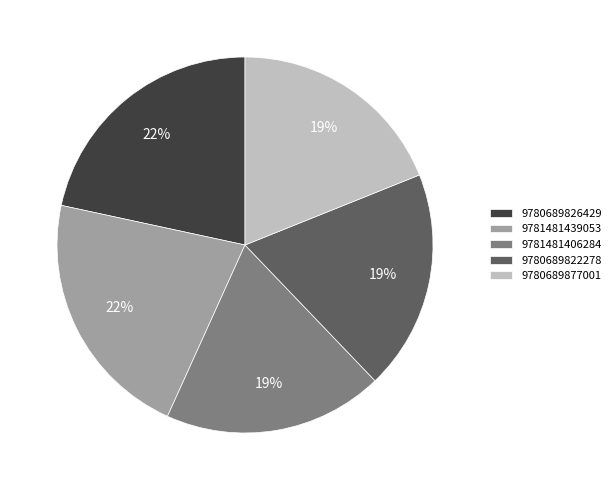

Is the sum of 9780689877001 and 9780689822278 greater than half?

No